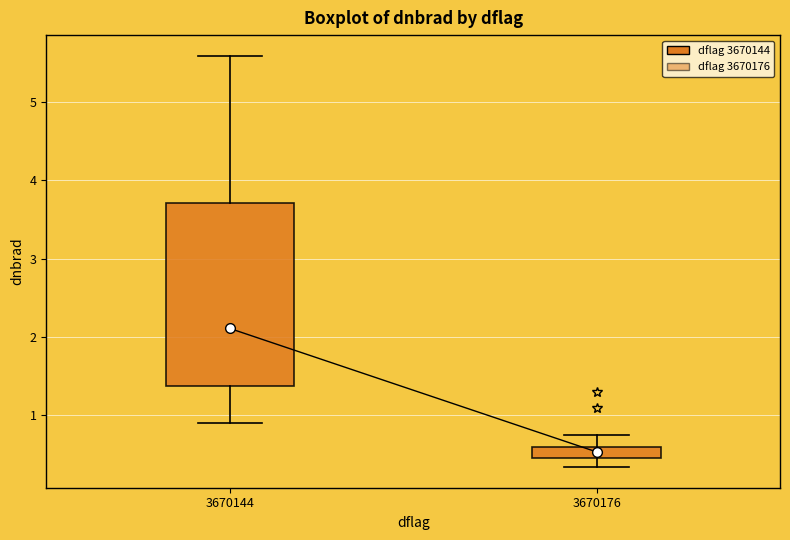

Which box is the tallest, from its lower edge to its upper edge?

3670144